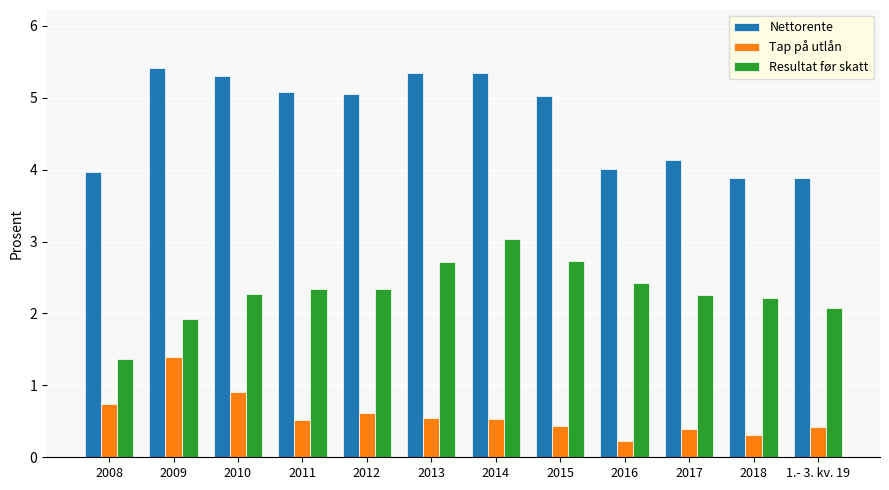

What is the difference between the maximum and minimum values in the Resultat før skatt series?

1.7